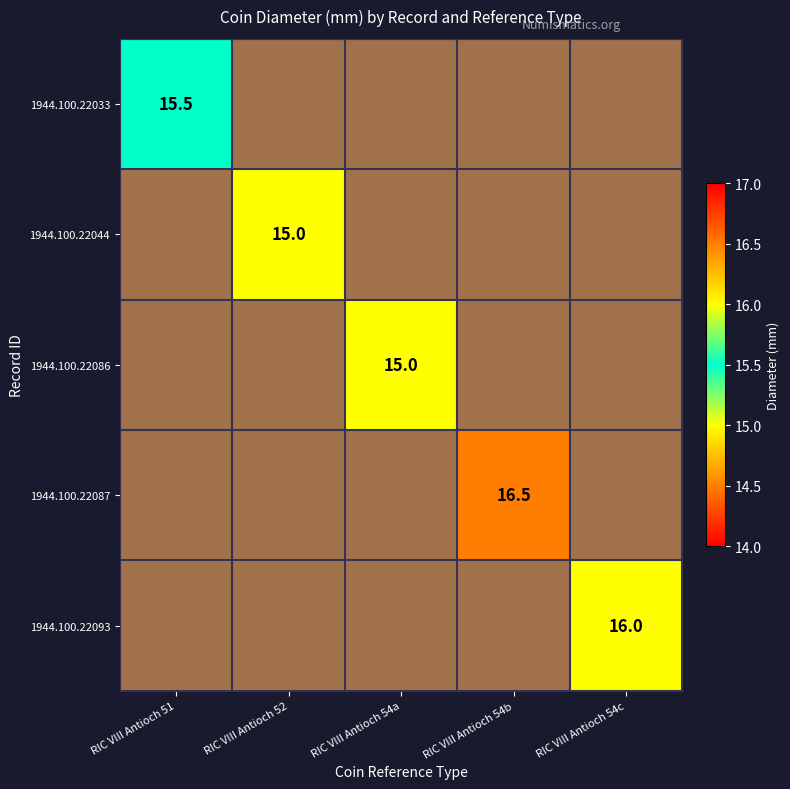

How many series are shown in this chart?

5